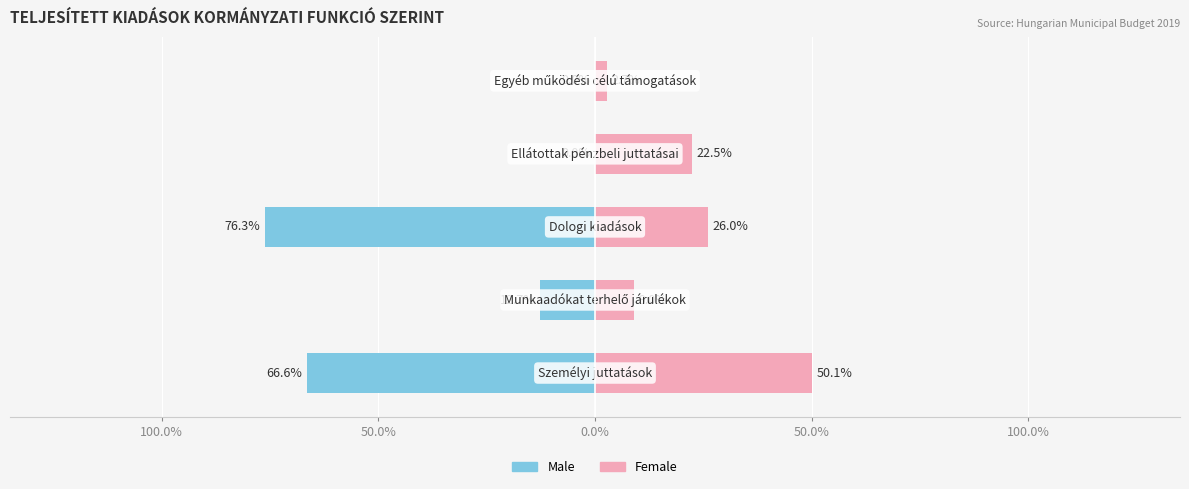

Are the bars grouped side by side (vs. stacked)?

Yes